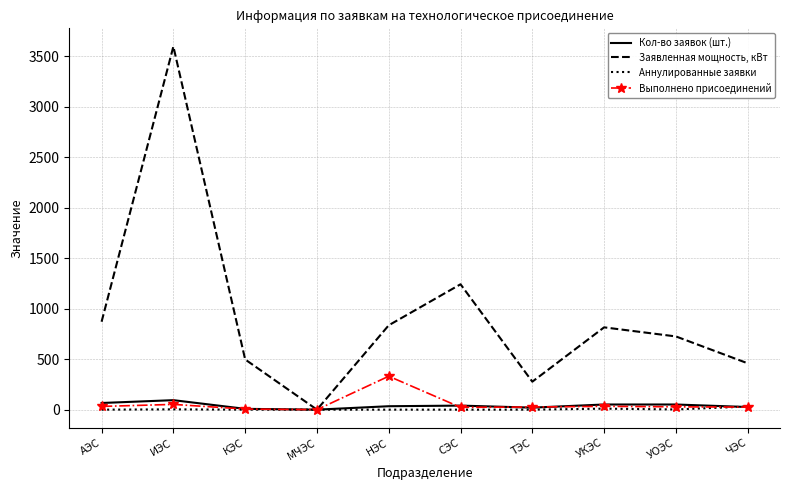

At which category is the sum across all series the highest?

ИЭС